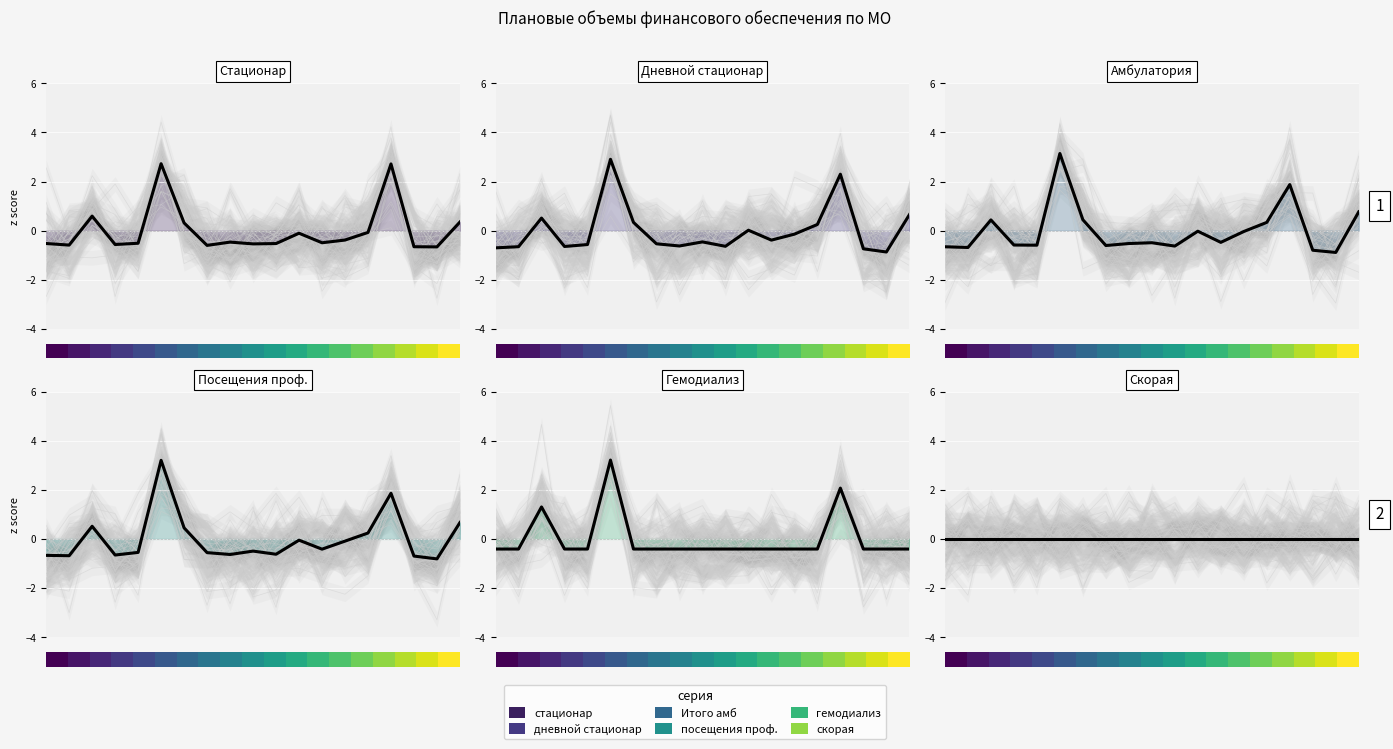

How many interior local valleys does the в т.ч. посещения проф series have?

6